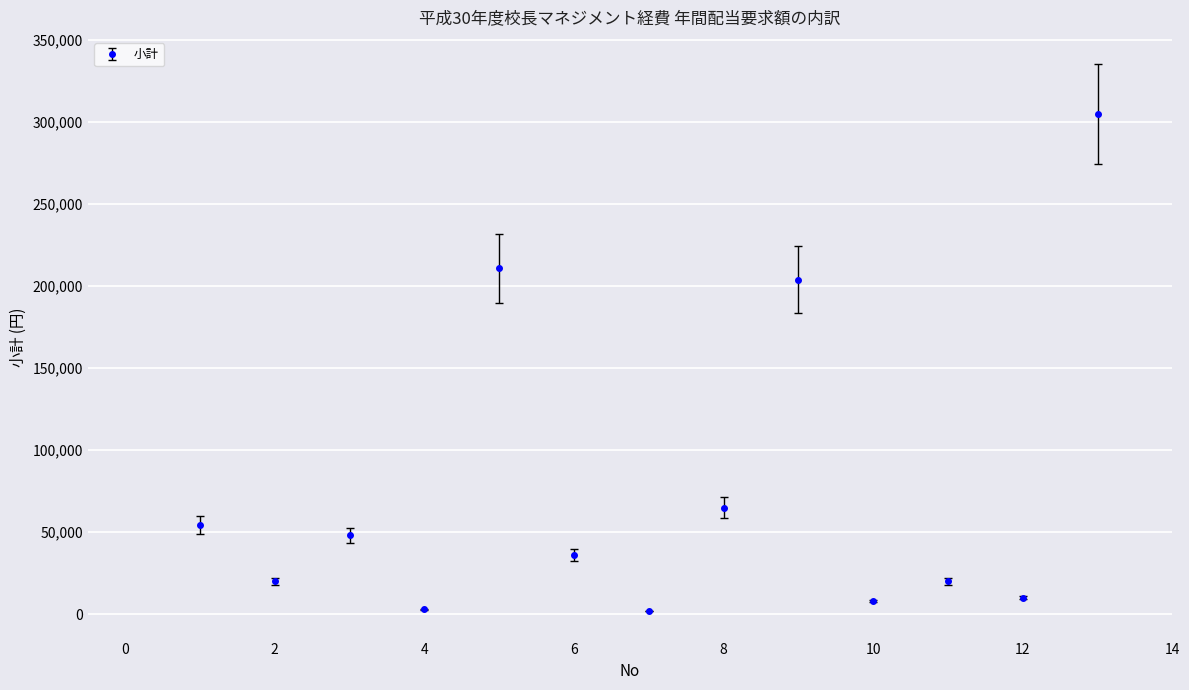

What is the sum of all values?

985000